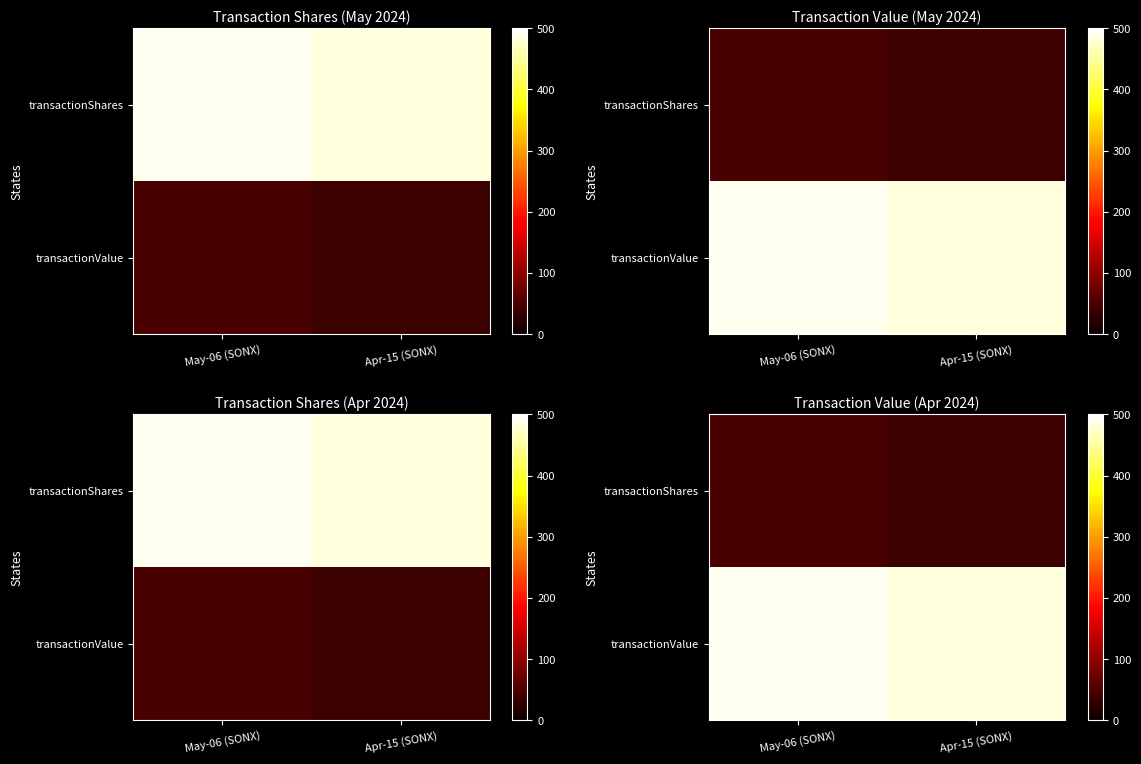

Is the value of transactionShares at Apr-15 (SONX) greater than the value of transactionValue at May-06 (SONX)?

No